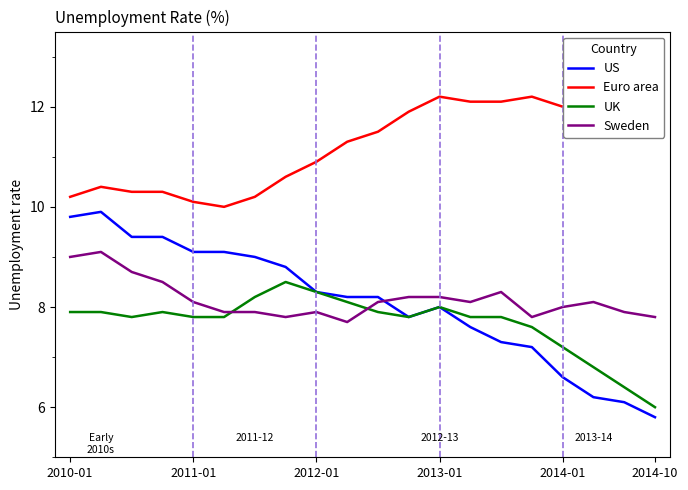

What are all the series names shown in the legend?

US, Euro area, UK, Sweden